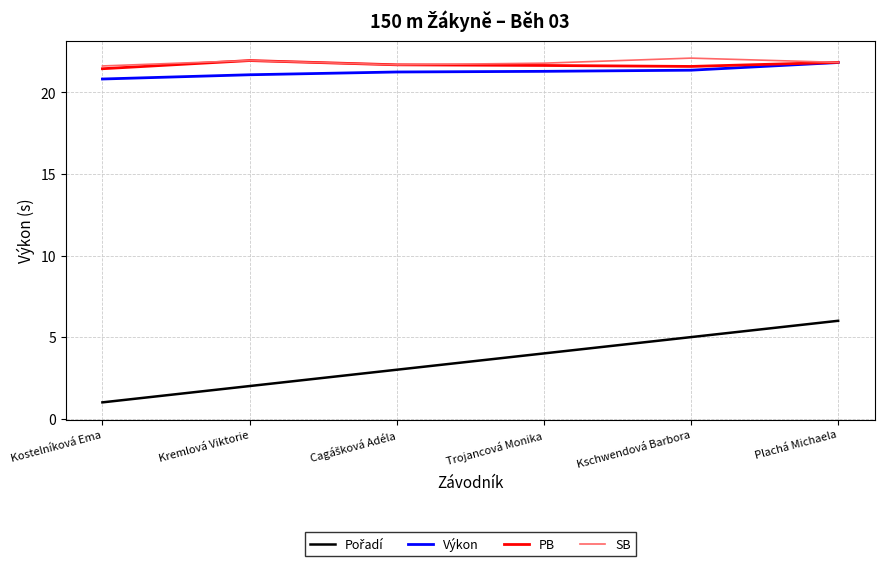

The value of PB at Plachá Michaela is 21.8. True or false?

True